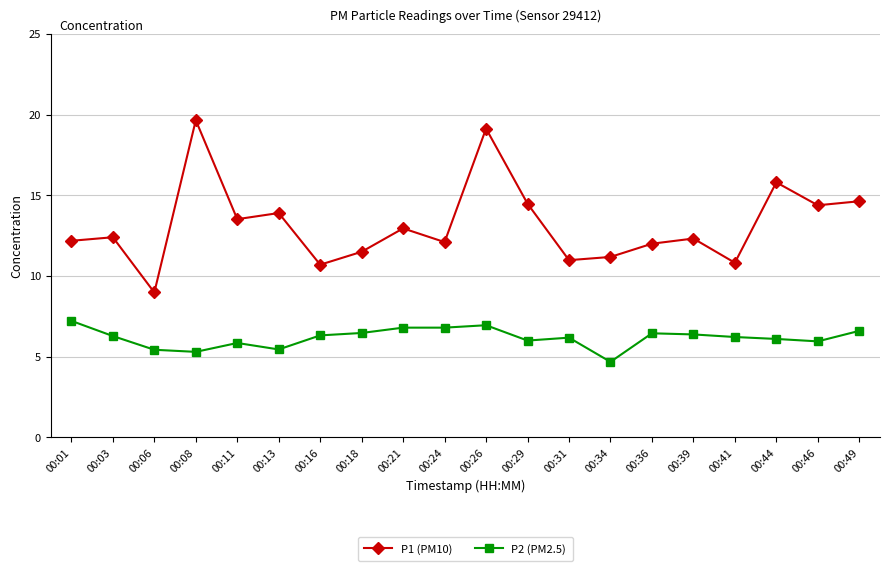

List the series in order of their overall mean, highest first.

P1 (PM10), P2 (PM2.5)